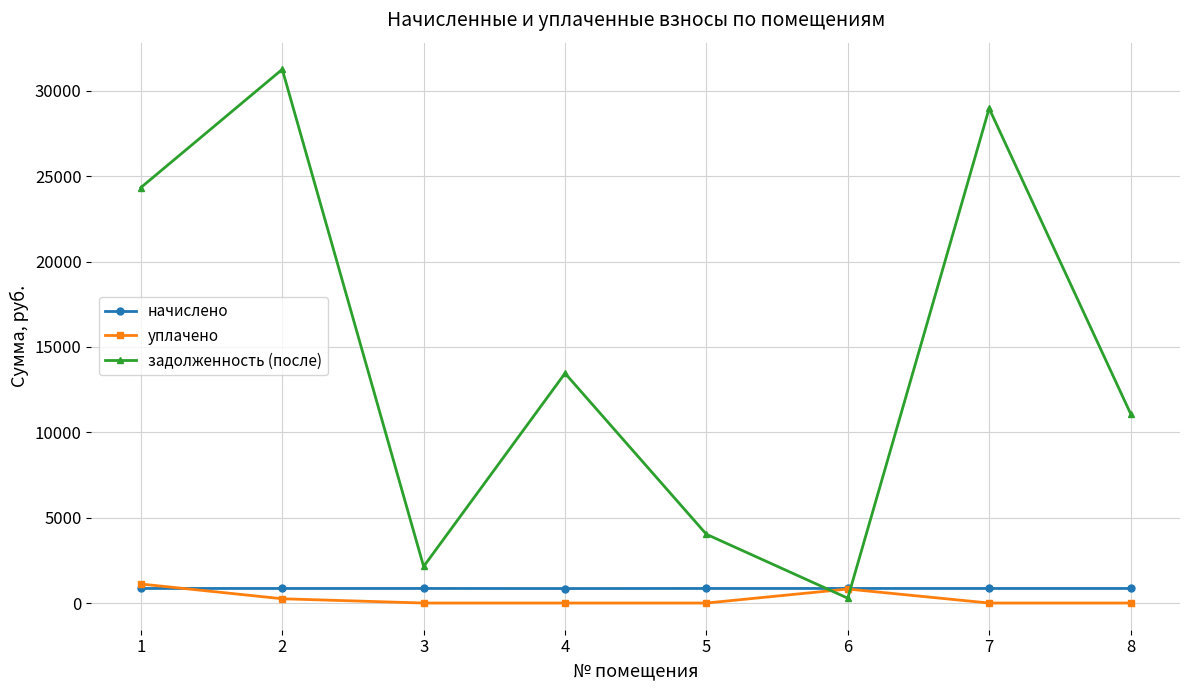

How many data points in задолженность (после) are less than 13456?

4